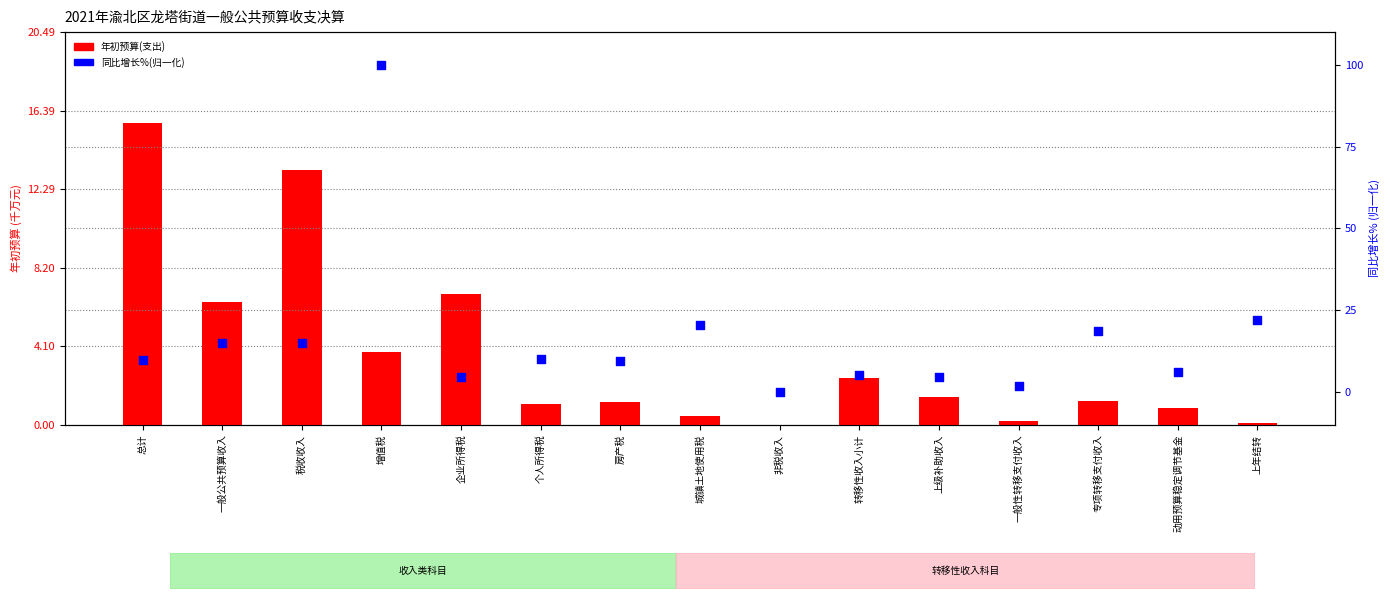

Which series has the widest spread of Y values?

同比增长%（归一化）